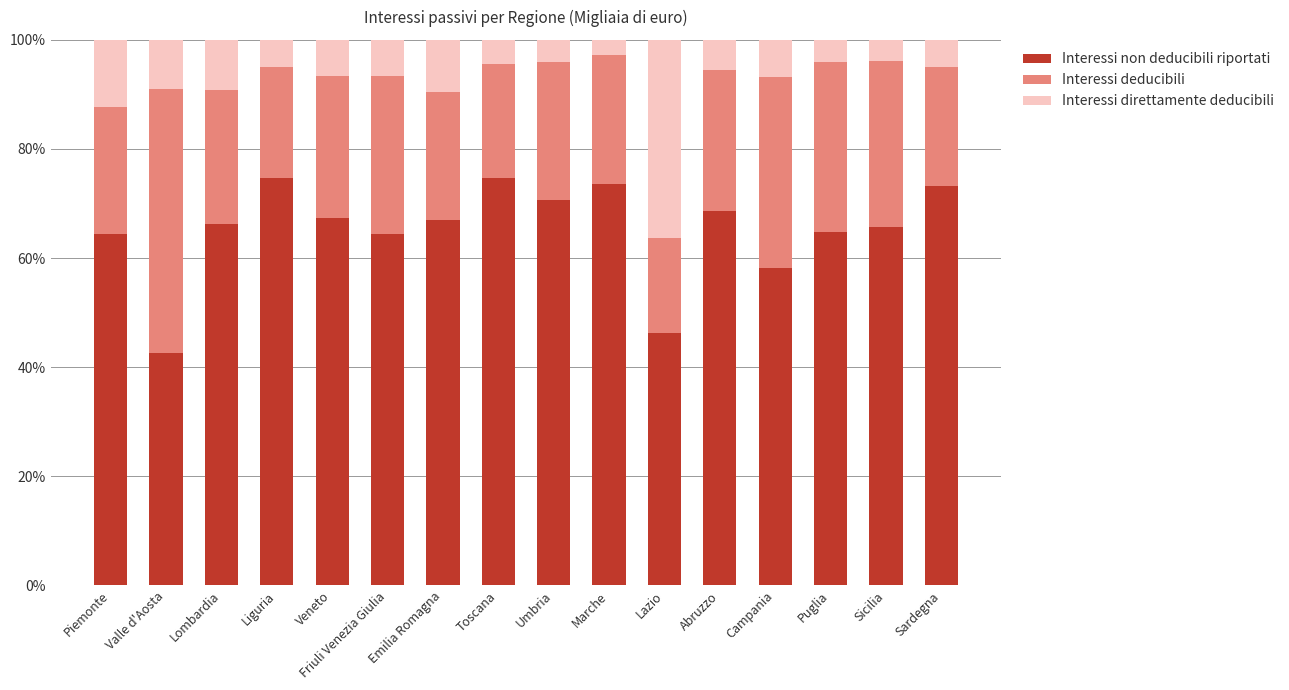

What is the difference between the Interessi non deducibili riportati values at Umbria and Toscana?

4.0